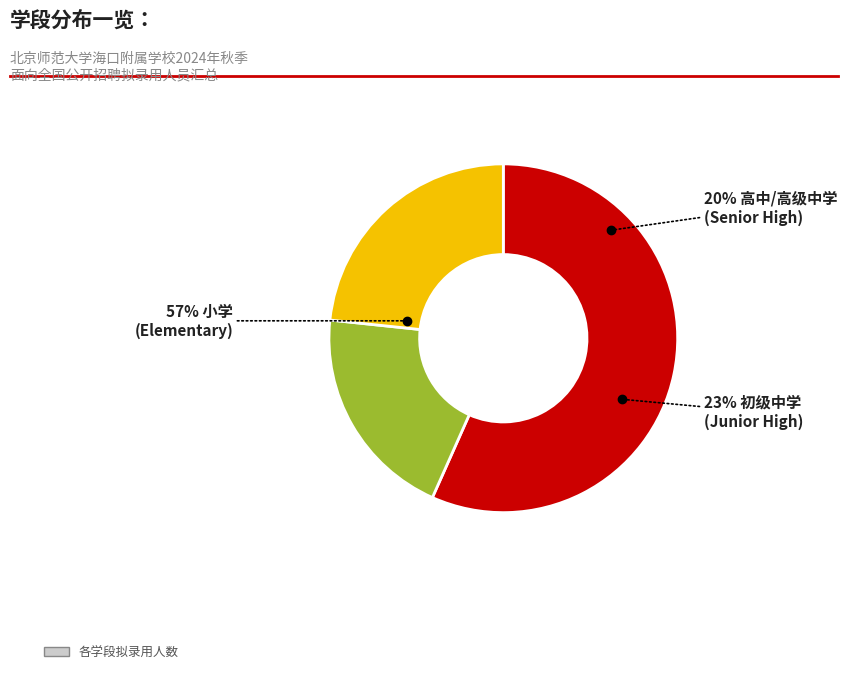

How many segments does this pie chart have?

3